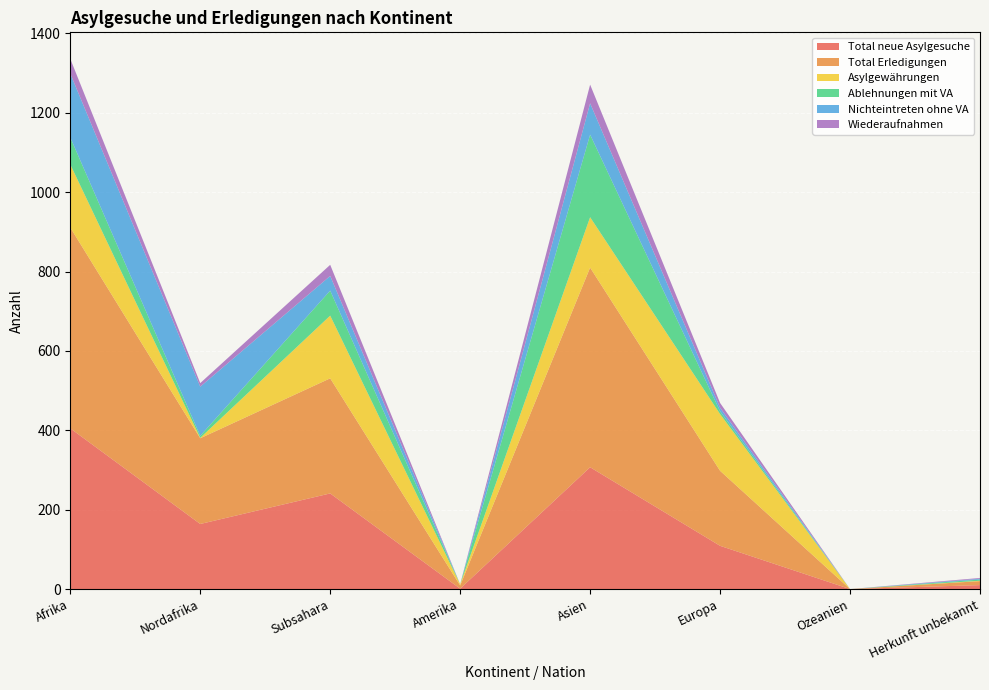

Reading right to left, extract all data points from this chart.

Total neue Asylgesuche: Herkunft unbekannt=10	Ozeanien=0	Europa=109	Asien=307	Amerika=1	Subsahara=241	Nordafrika=164	Afrika=405
Total Erledigungen: Herkunft unbekannt=10	Ozeanien=0	Europa=189	Asien=503	Amerika=8	Subsahara=290	Nordafrika=216	Afrika=506
Asylgewährungen: Herkunft unbekannt=1	Ozeanien=0	Europa=143	Asien=127	Amerika=3	Subsahara=158	Nordafrika=1	Afrika=159
Ablehnungen mit VA: Herkunft unbekannt=3	Ozeanien=0	Europa=7	Asien=208	Amerika=0	Subsahara=63	Nordafrika=5	Afrika=68
Nichteintreten ohne VA: Herkunft unbekannt=2	Ozeanien=0	Europa=9	Asien=79	Amerika=0	Subsahara=37	Nordafrika=124	Afrika=161
Wiederaufnahmen: Herkunft unbekannt=2	Ozeanien=0	Europa=12	Asien=47	Amerika=0	Subsahara=28	Nordafrika=9	Afrika=37